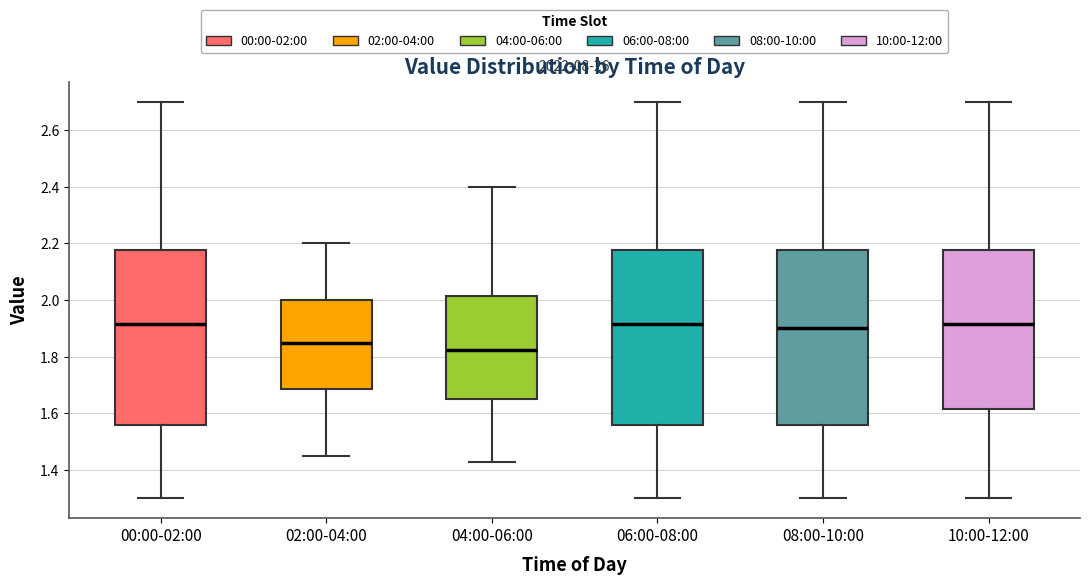

Which box's median line is the lowest?

04:00-06:00